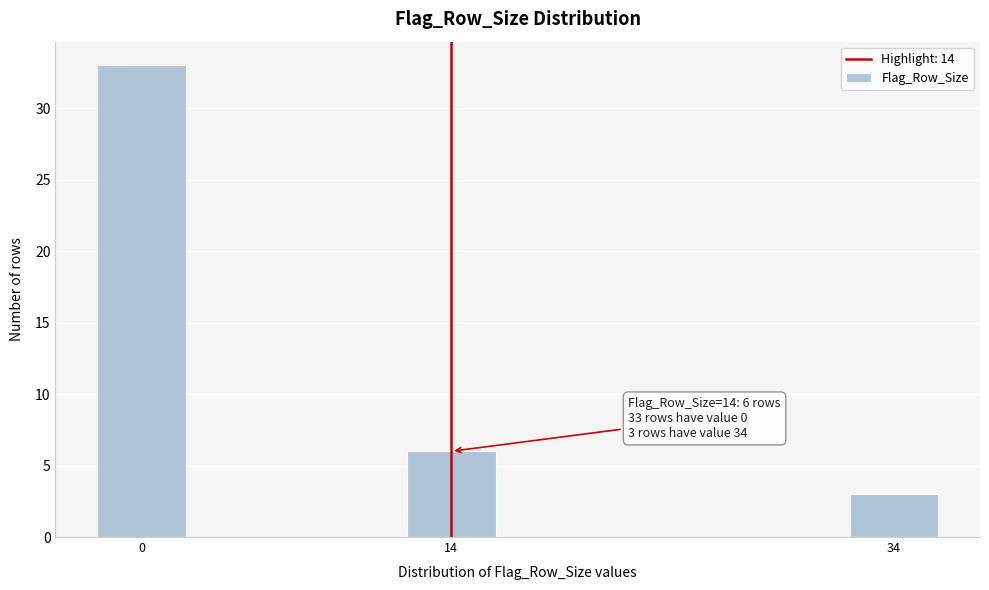

Reading left to right, list all the values displayed in this chart.

33	6	3